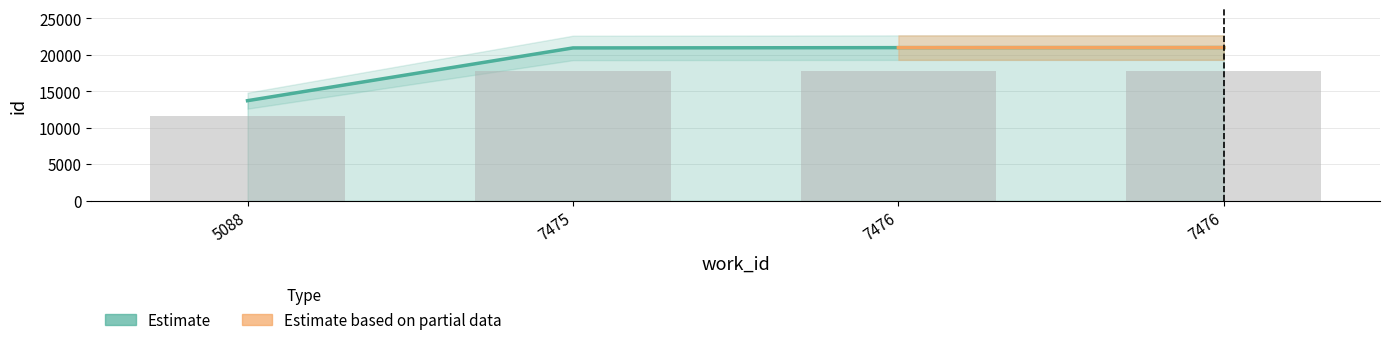

Reading left to right, what are all the values shown in this chart?

11657.8	17802.4	17835.5	17843.2